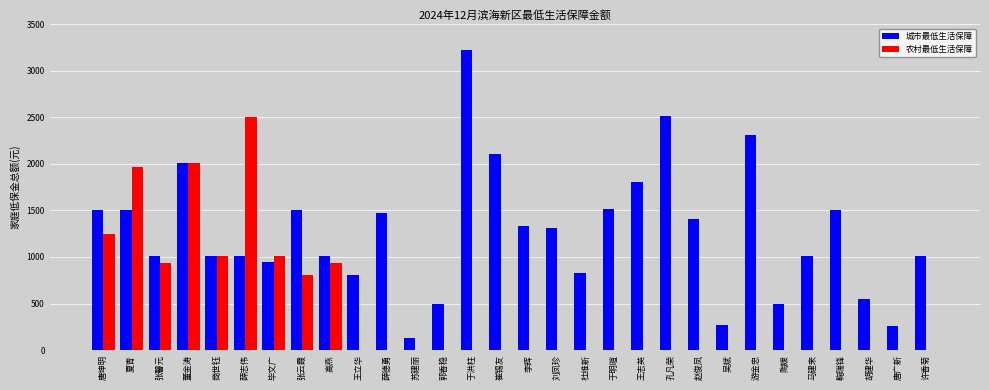

Which series has the widest spread of values?

城市最低生活保障